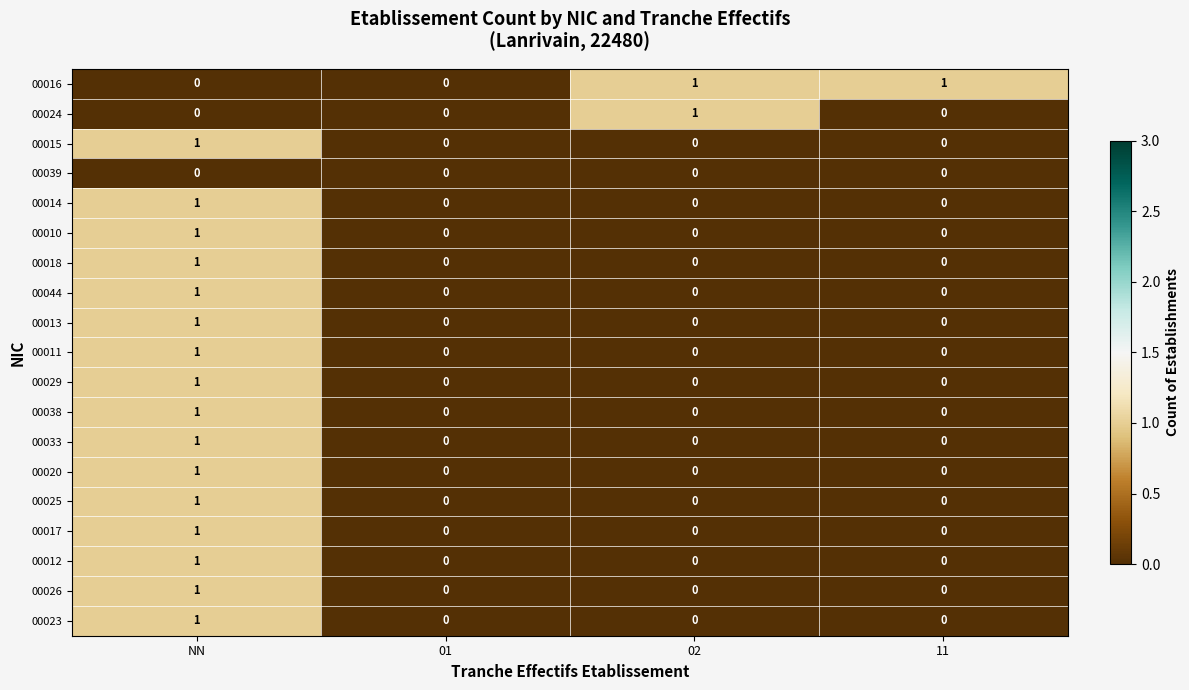

How many 00010 values are between 0 and 1?

4